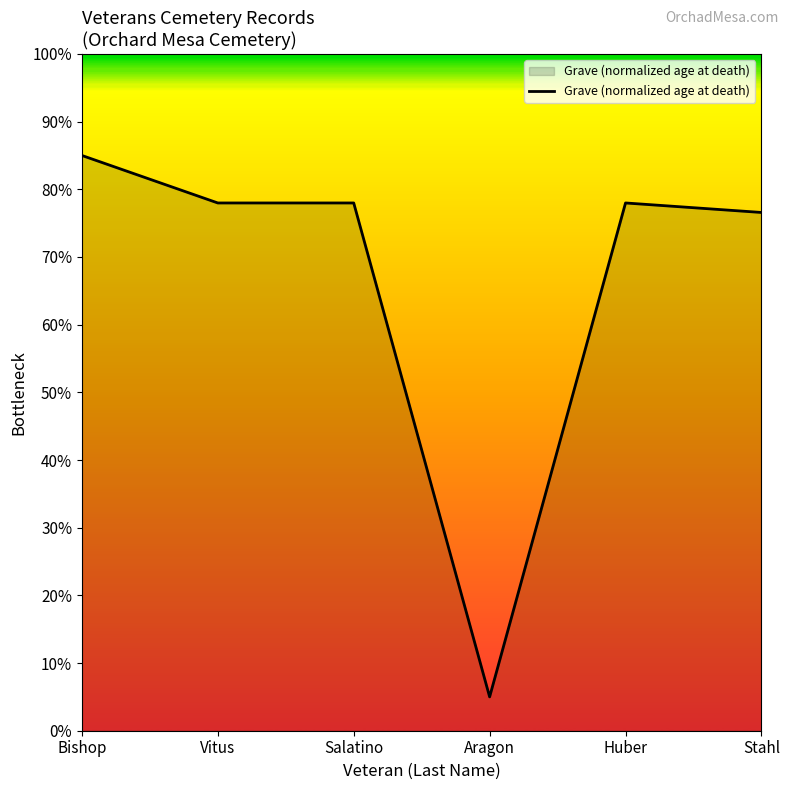

Which has a higher value, Salatino or Bishop?

Bishop